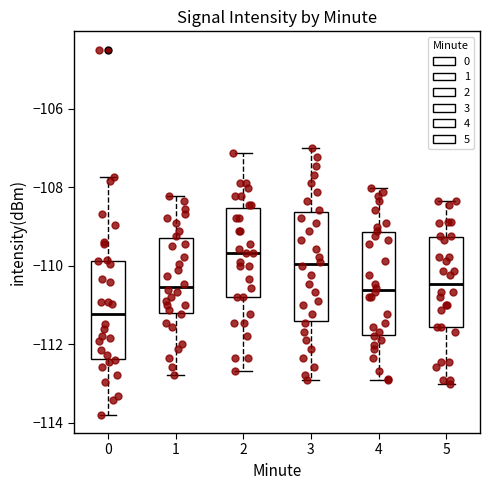

Where does the median line of the box at x = 3 sit on the y-axis? The values are not printed on the chart, so give them approximately, as read against the axis.

-110.0